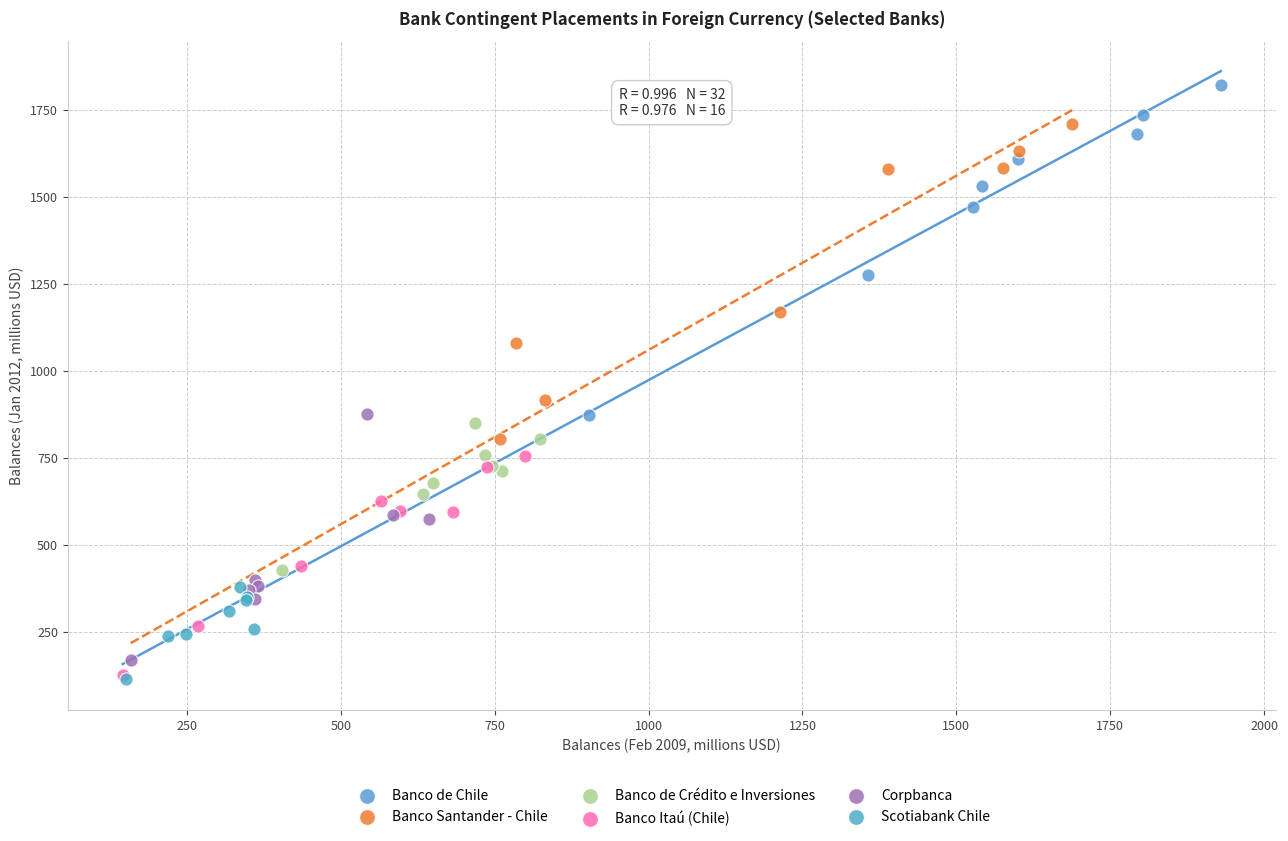

Which series contains the highest Y value?

Banco de Chile